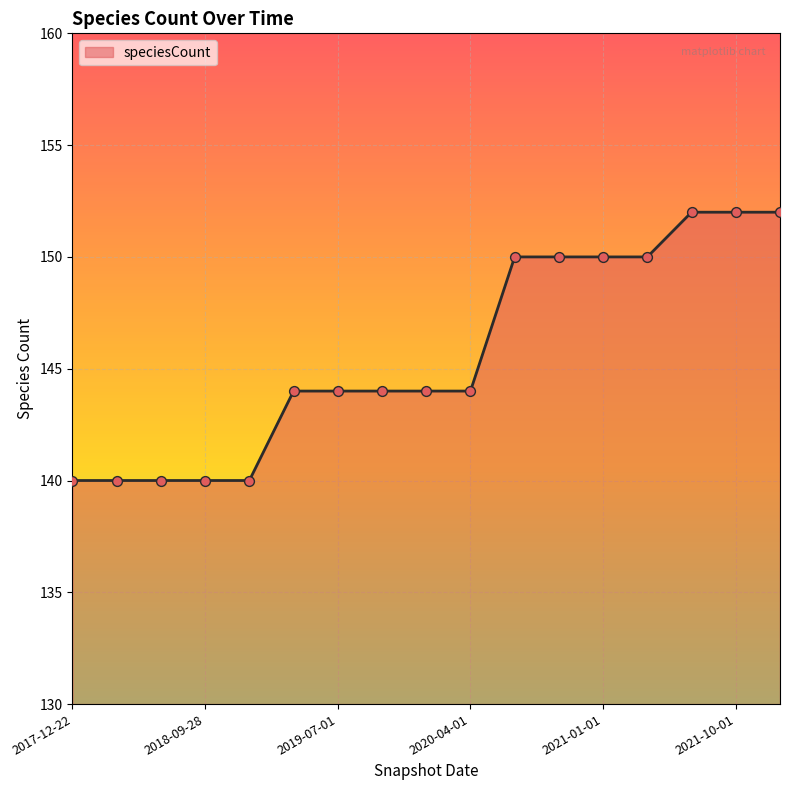

What is the minimum value shown in the chart?

140